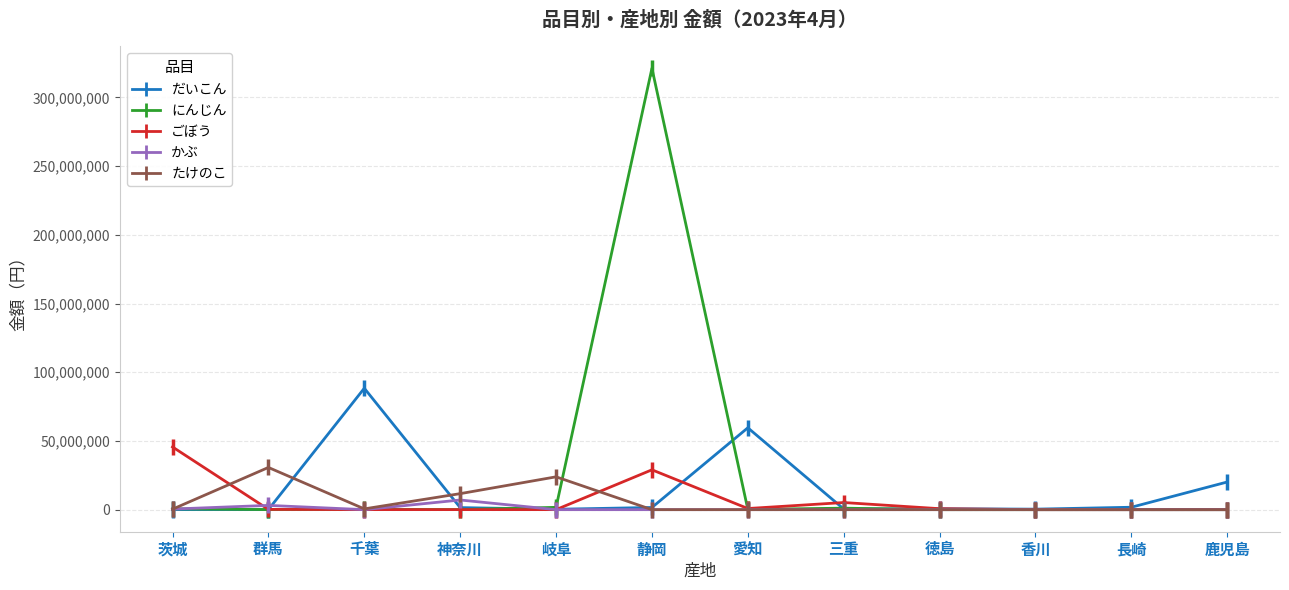

Count the number of data series in this chart.

5